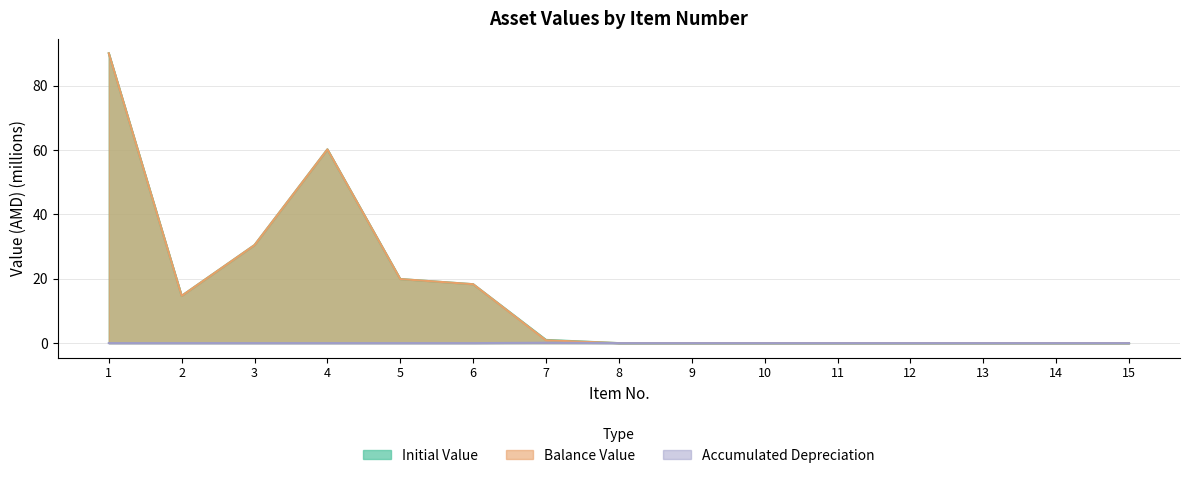

What are all the series names shown in the legend?

Initial Value, Balance Value, Accumulated Depreciation